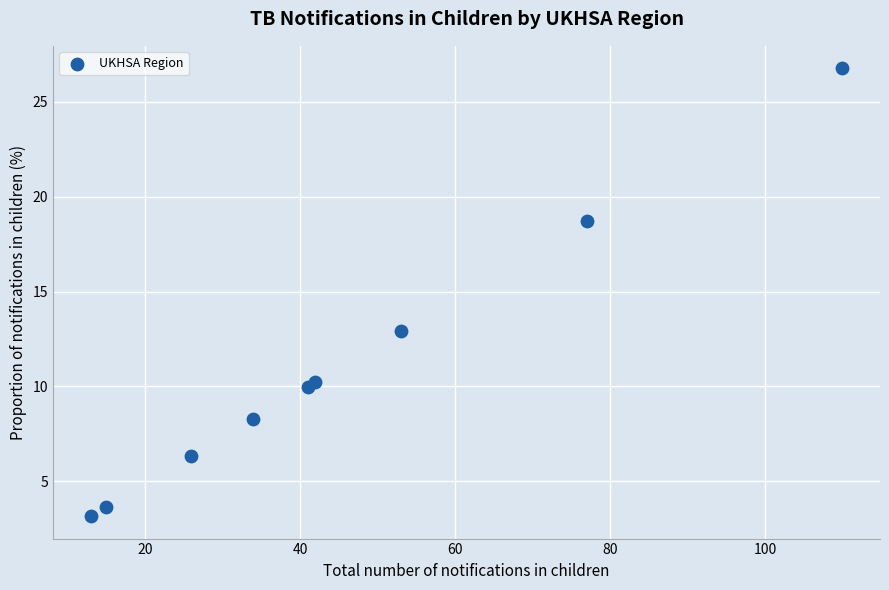

What Y value in the scatter plot is closest to 14?

12.9